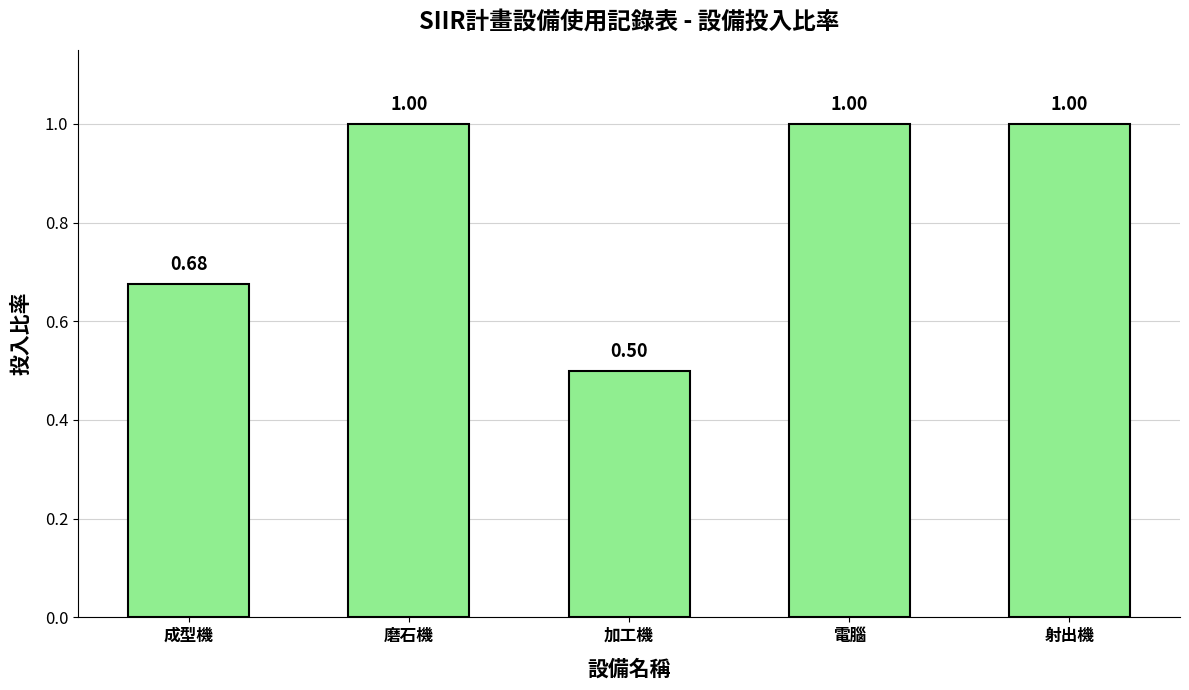

At which category does the chart reach its minimum across all series?

加工機